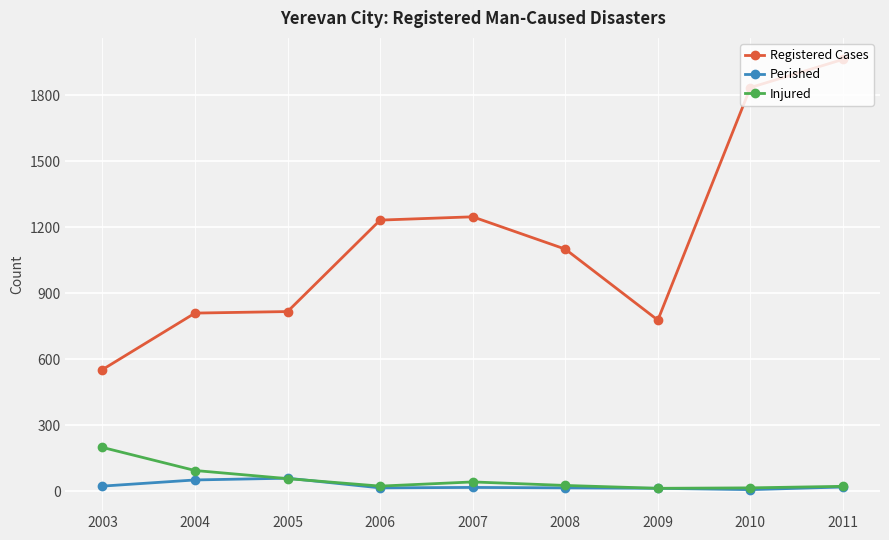

The Registered Cases series shows 1836 at 2010. True or false?

True